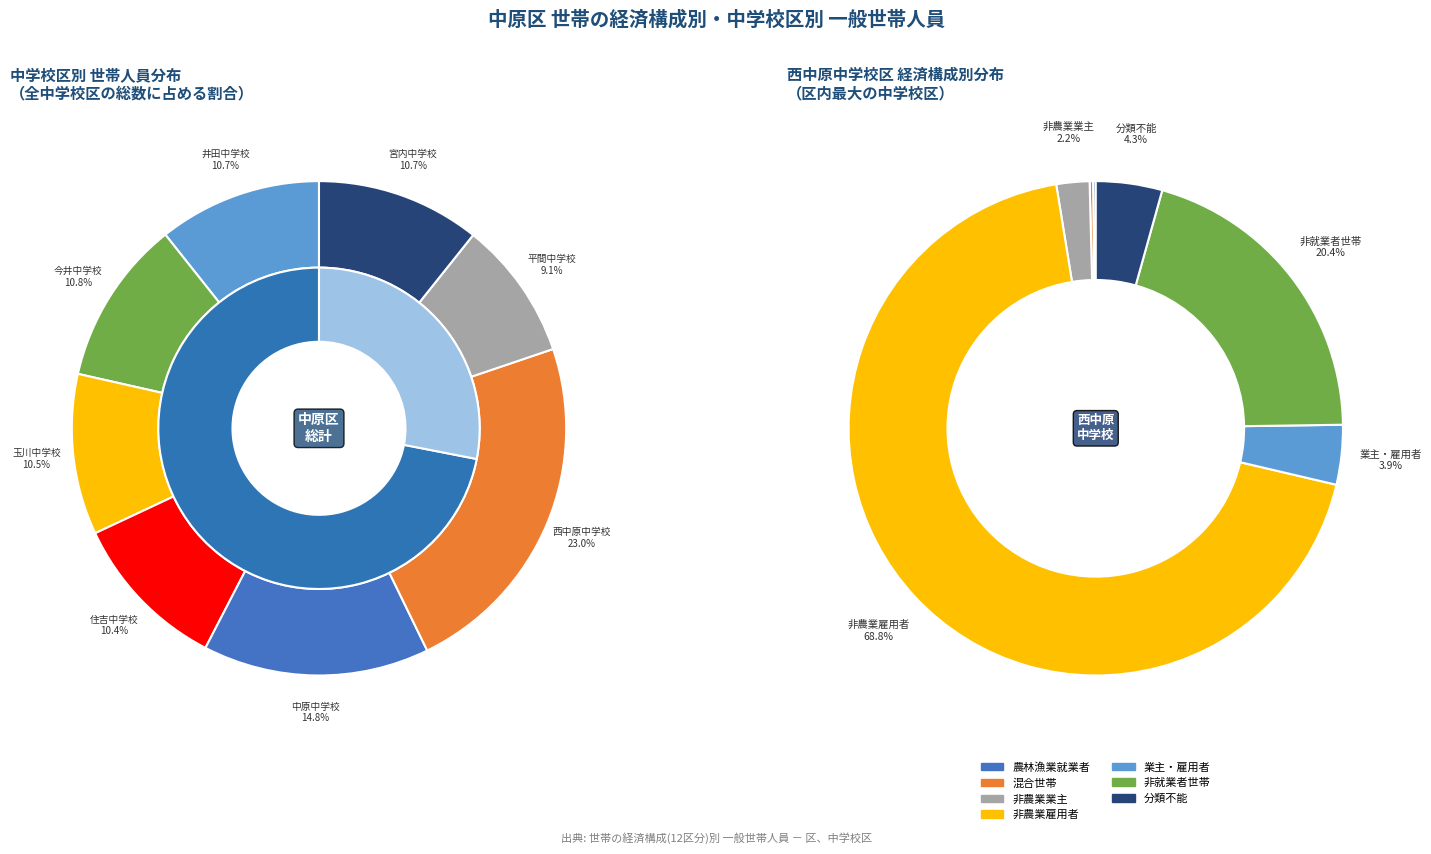

Rank the categories by value from highest to lowest.

西中原中学校, 中原中学校, 今井中学校, 宮内中学校, 井田中学校, 玉川中学校, 住吉中学校, 平間中学校